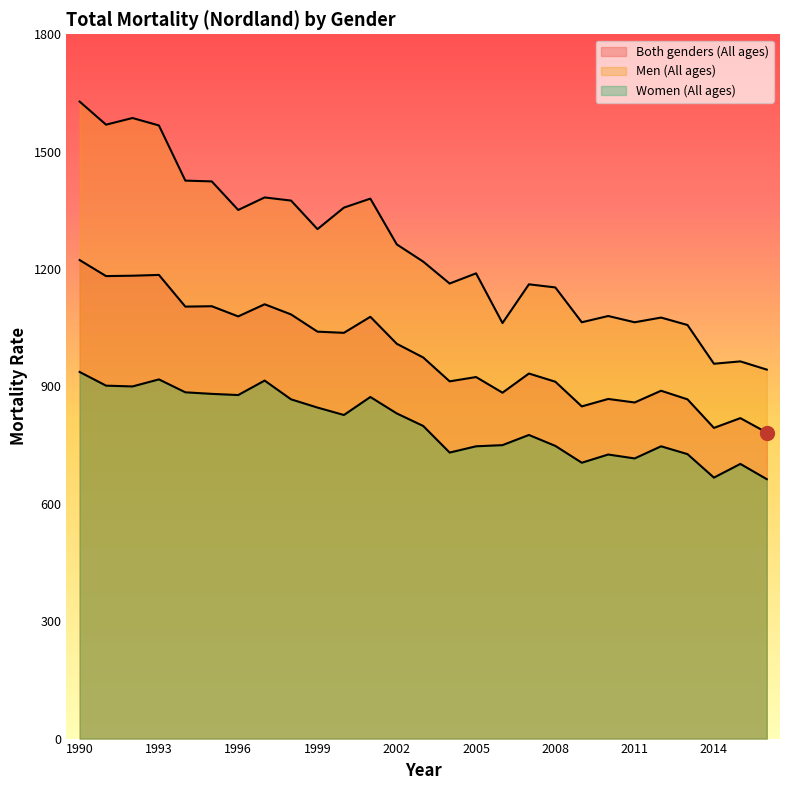

Rank the series by their average value, from highest to lowest.

Men (All ages), Both genders (All ages), Women (All ages)